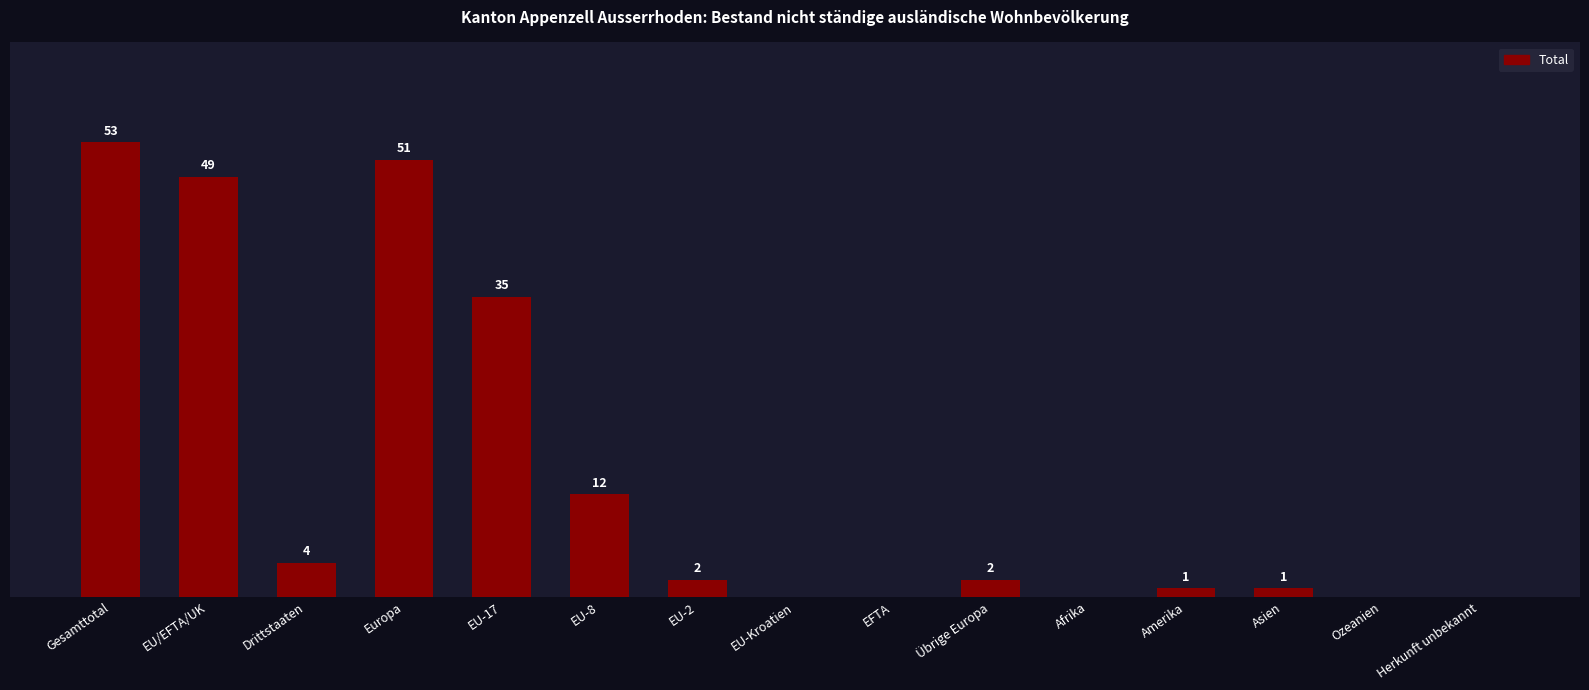

Between Drittstaaten and EU-2, which is larger?

Drittstaaten